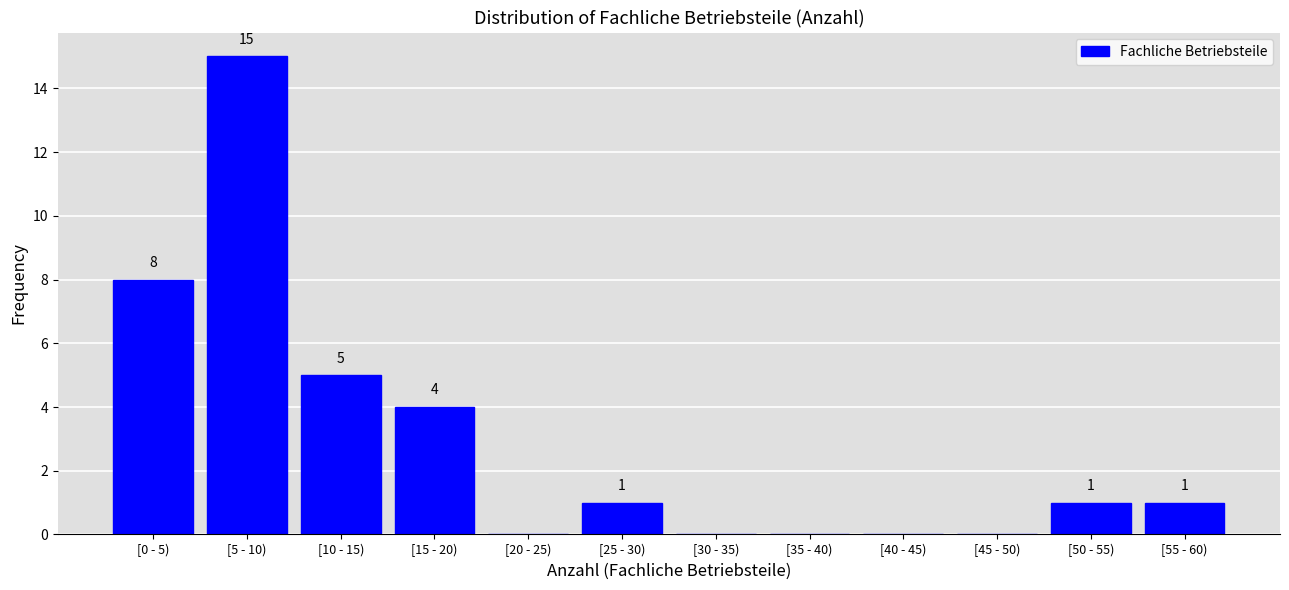

Reading left to right, list all the values displayed in this chart.

[0 - 5)=8	[5 - 10)=15	[10 - 15)=5	[15 - 20)=4	[20 - 25)=0	[25 - 30)=1	[30 - 35)=0	[35 - 40)=0	[40 - 45)=0	[45 - 50)=0	[50 - 55)=1	[55 - 60)=1